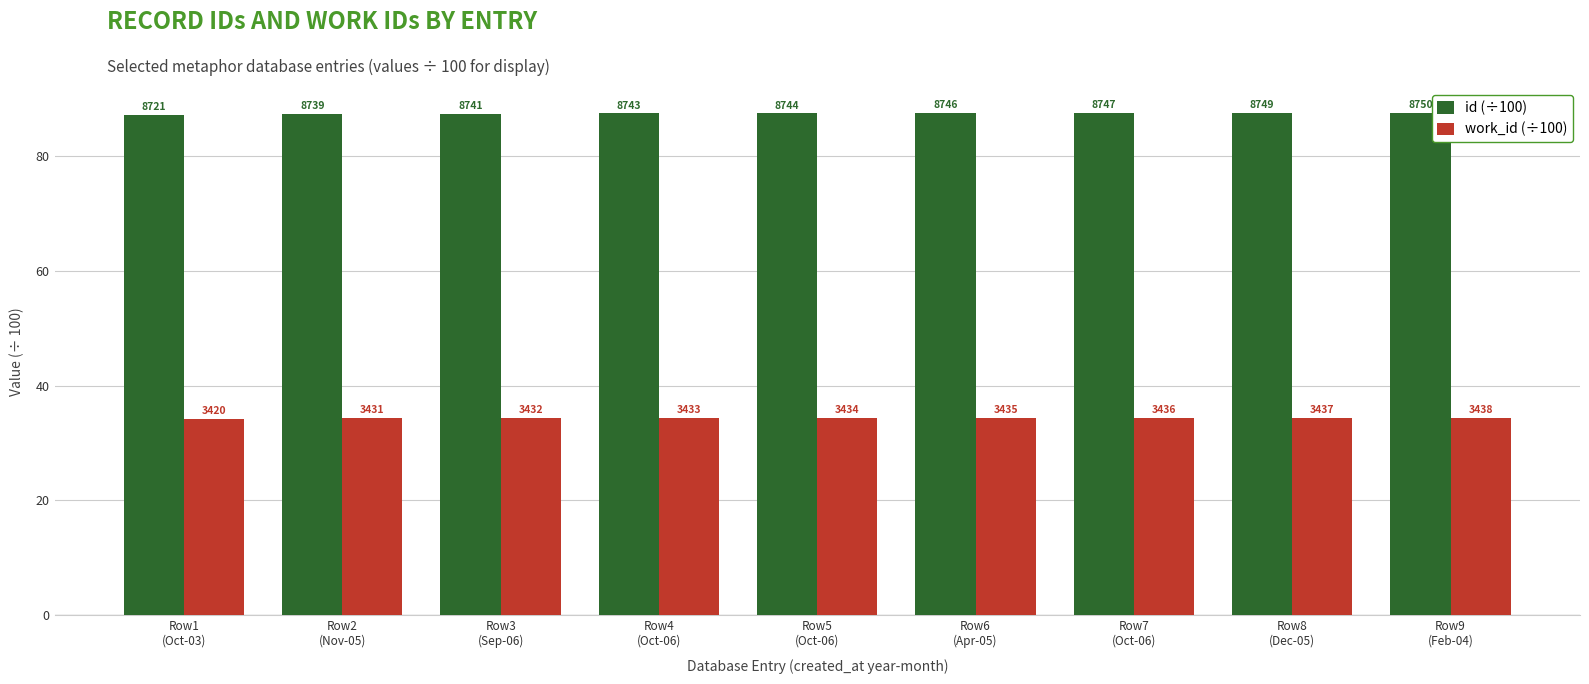

What is the sum of all work_id (÷100) values?

309.0